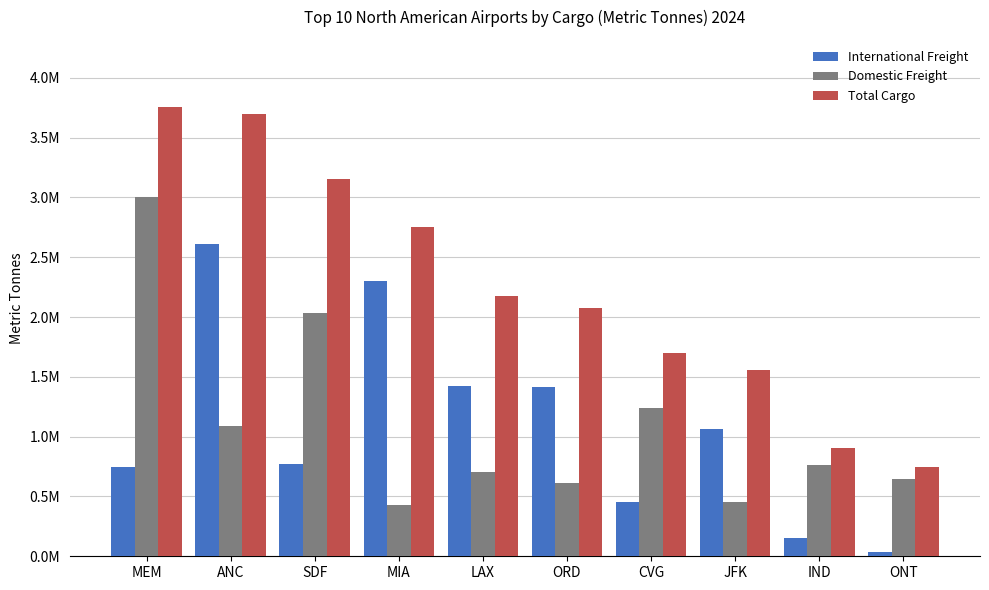

Are the bars horizontal?

No